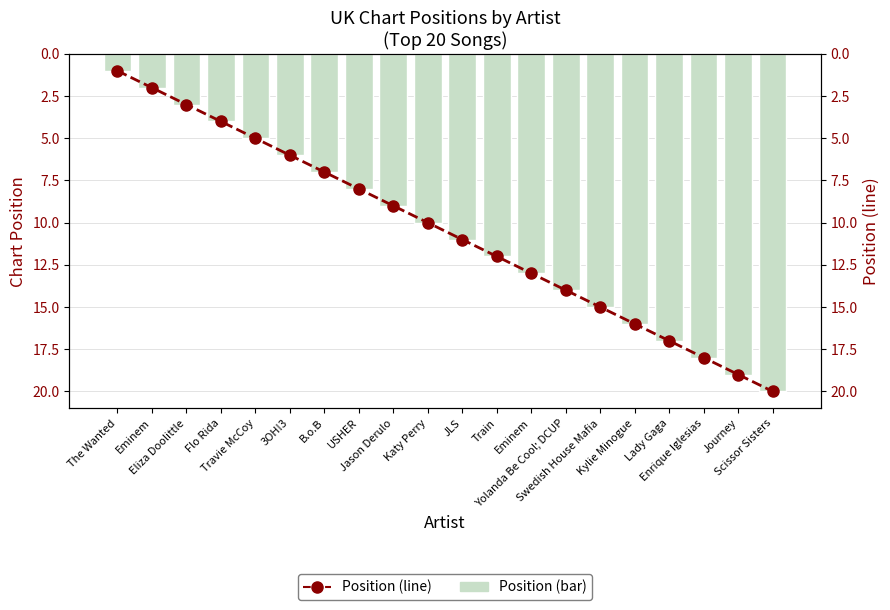

Rank the series at USHER from highest to lowest value.

Position, Position (line)